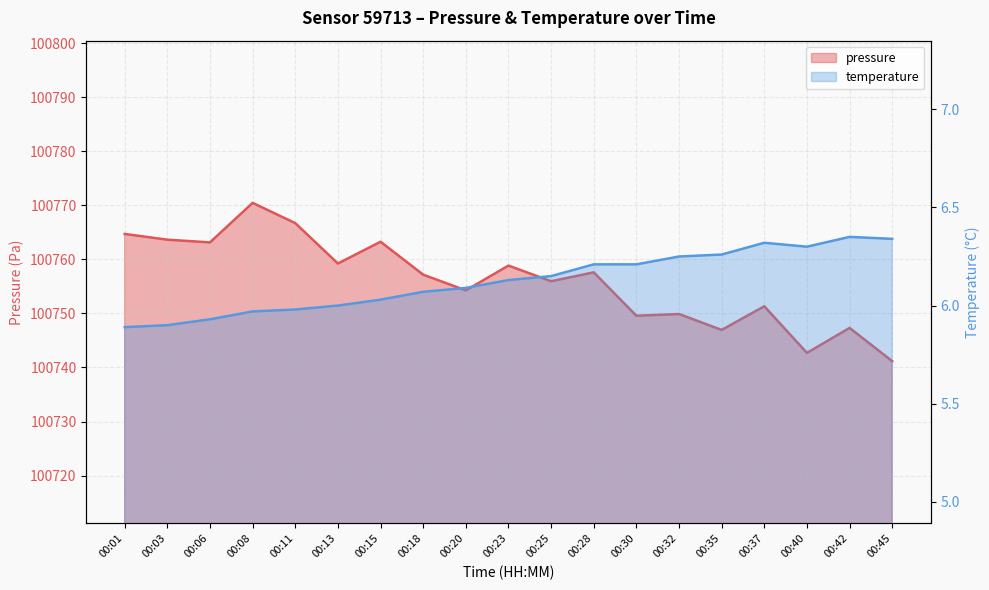

Rank the categories by temperature value from lowest to highest.

00:01, 00:03, 00:06, 00:08, 00:11, 00:13, 00:15, 00:18, 00:20, 00:23, 00:25, 00:28, 00:30, 00:32, 00:35, 00:40, 00:37, 00:45, 00:42